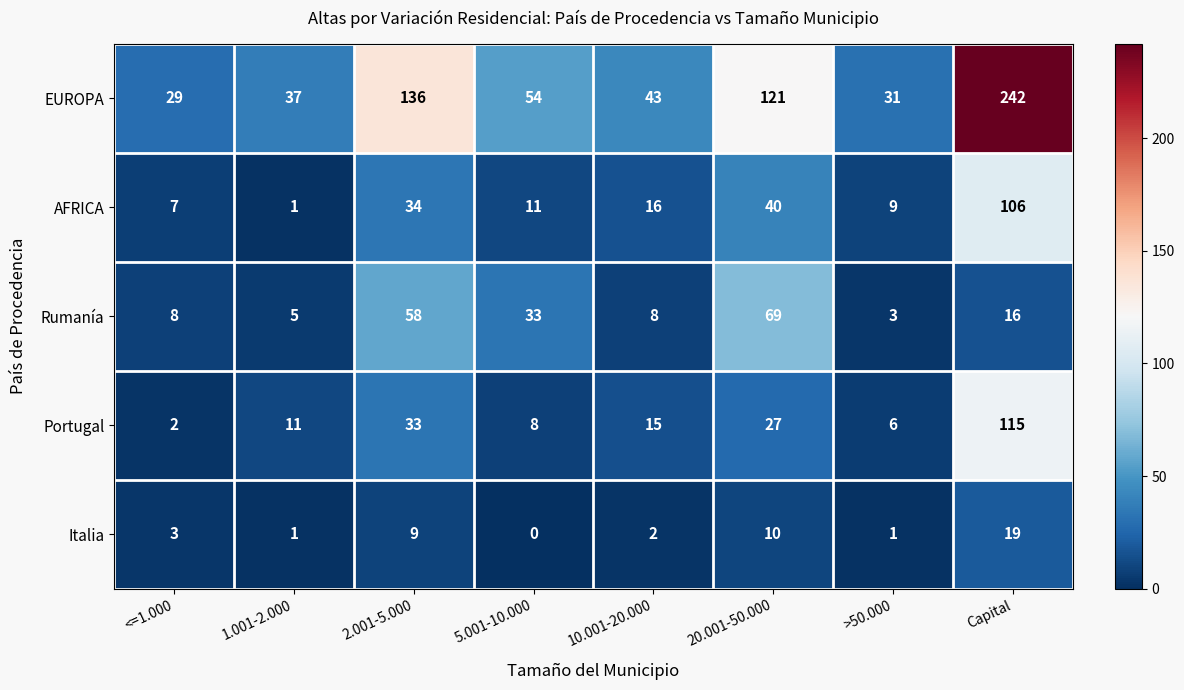

What is the difference between the maximum and minimum values in the EUROPA series?

213